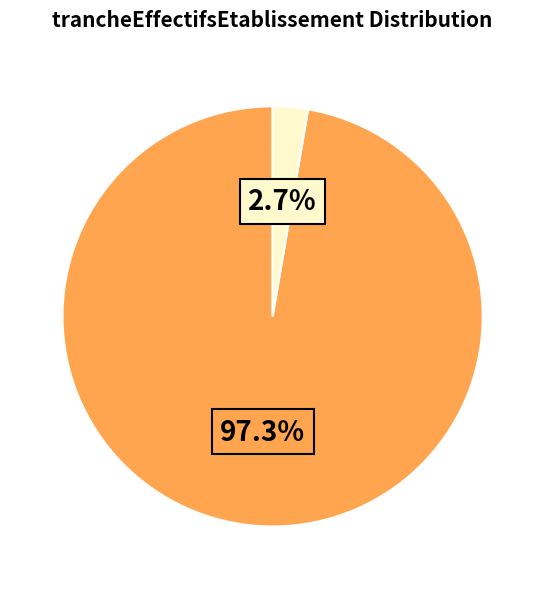

Is there a majority slice in this chart?

Yes